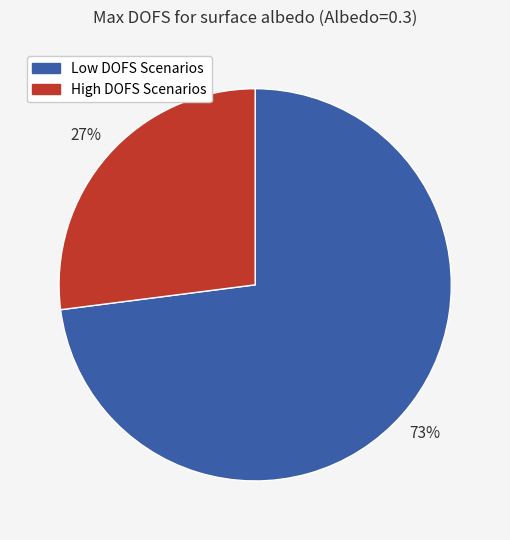

Count the number of slices in the pie.

2